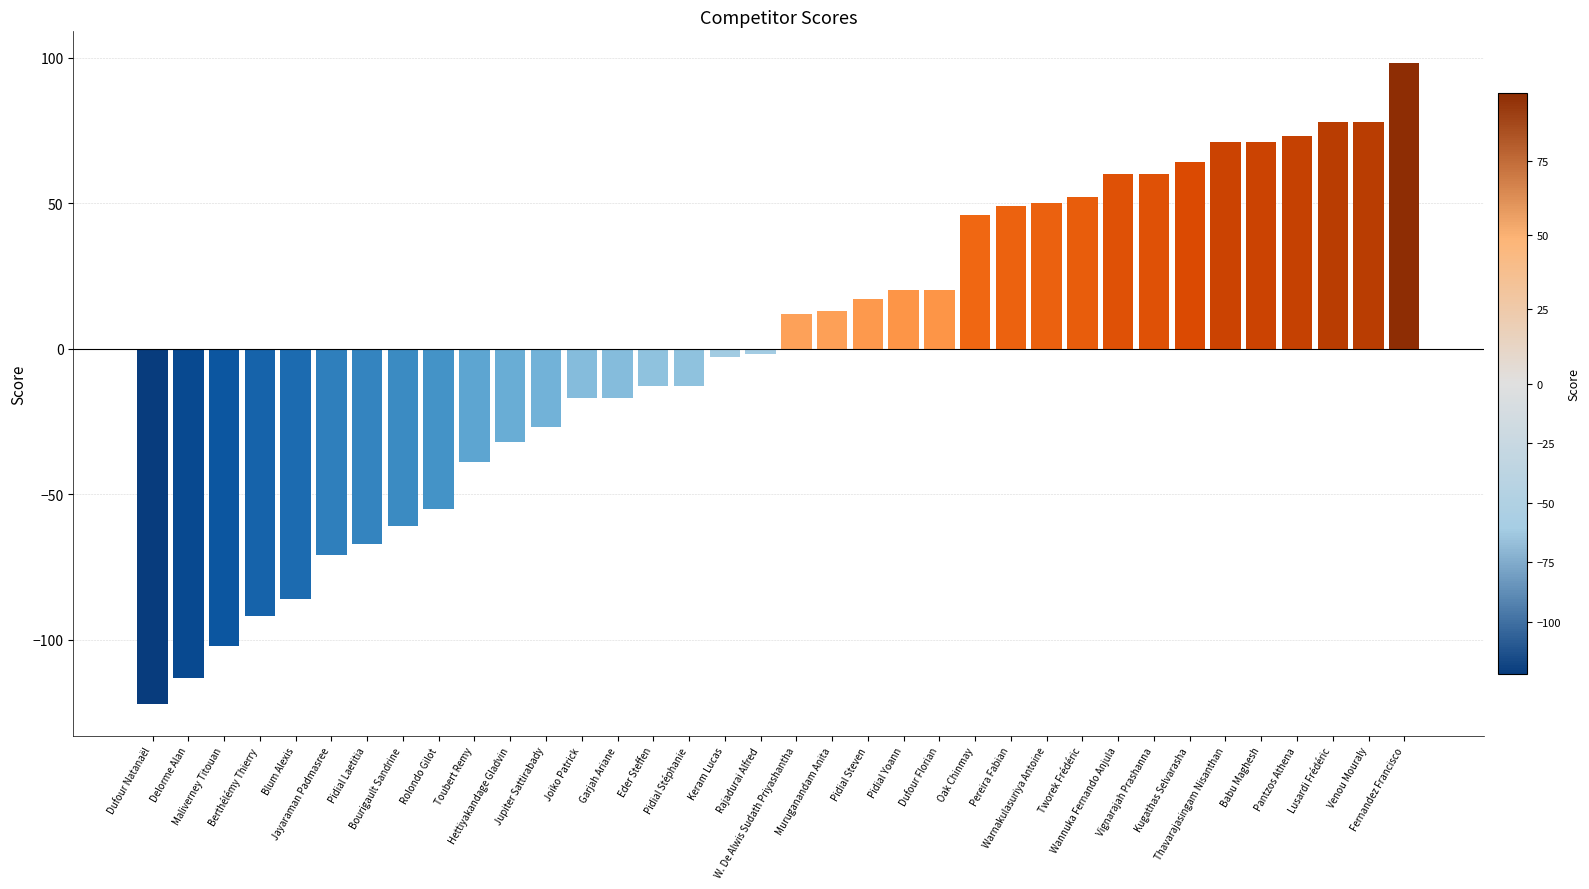

Count the number of data series in this chart.

1